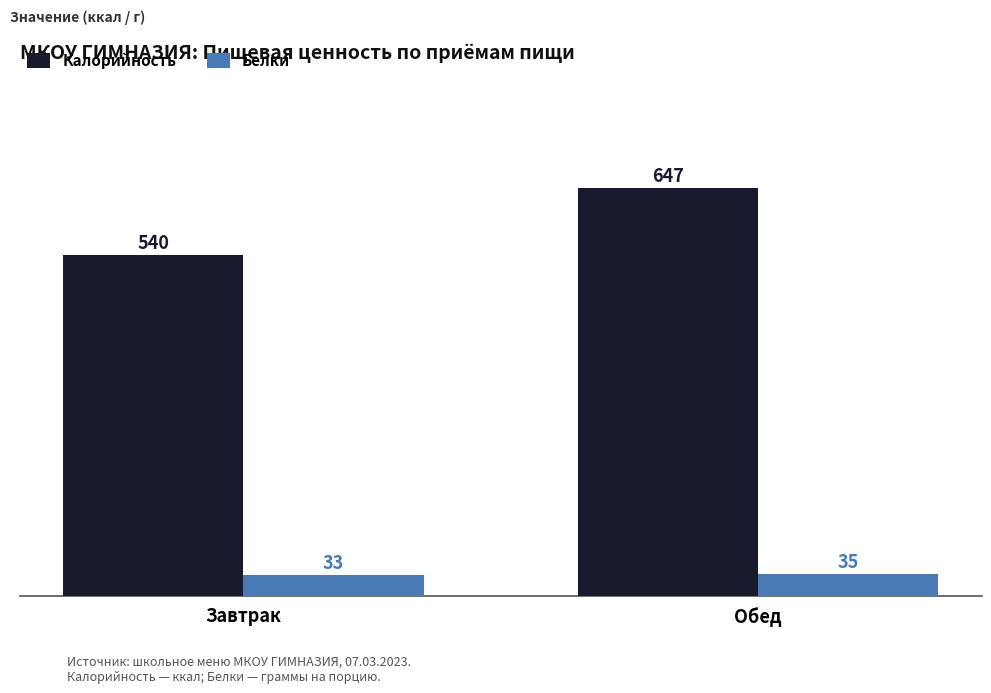

Which series has the largest total across all categories?

Калорийность